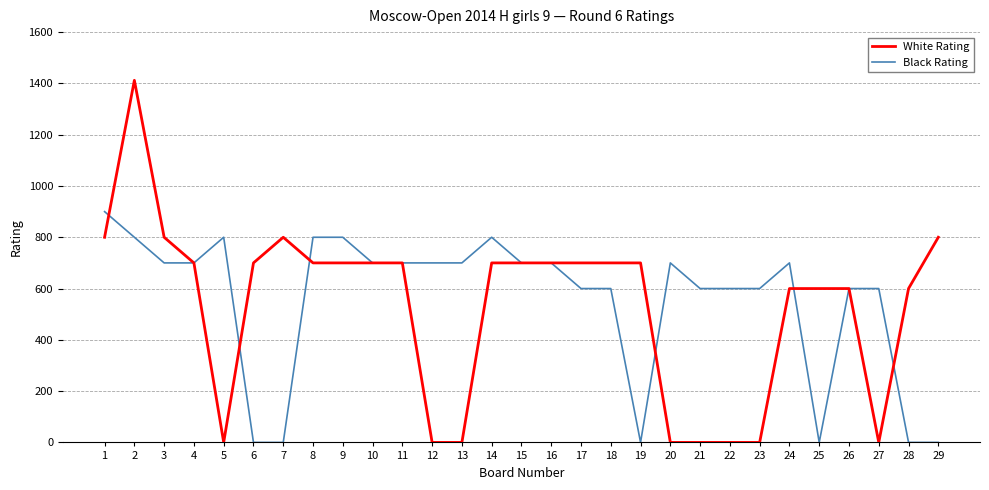

Where does the White Rating series first go above 700?

1